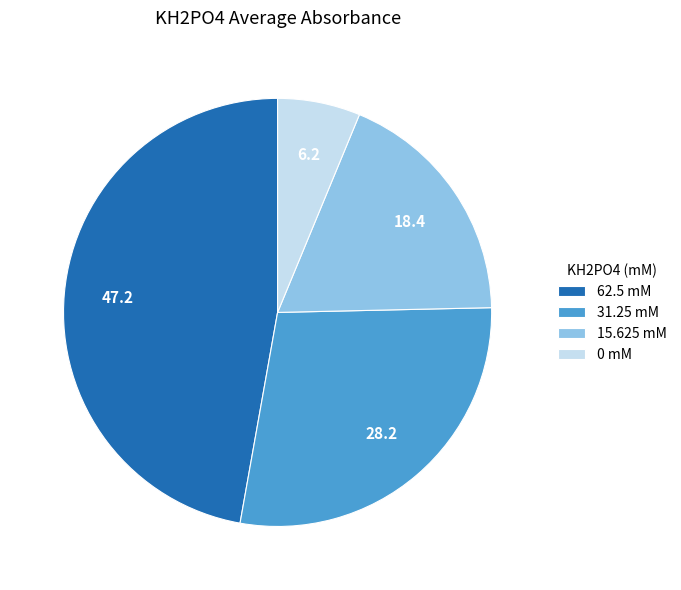

The 62.5 mM slice represents 41% of the pie. True or false?

False